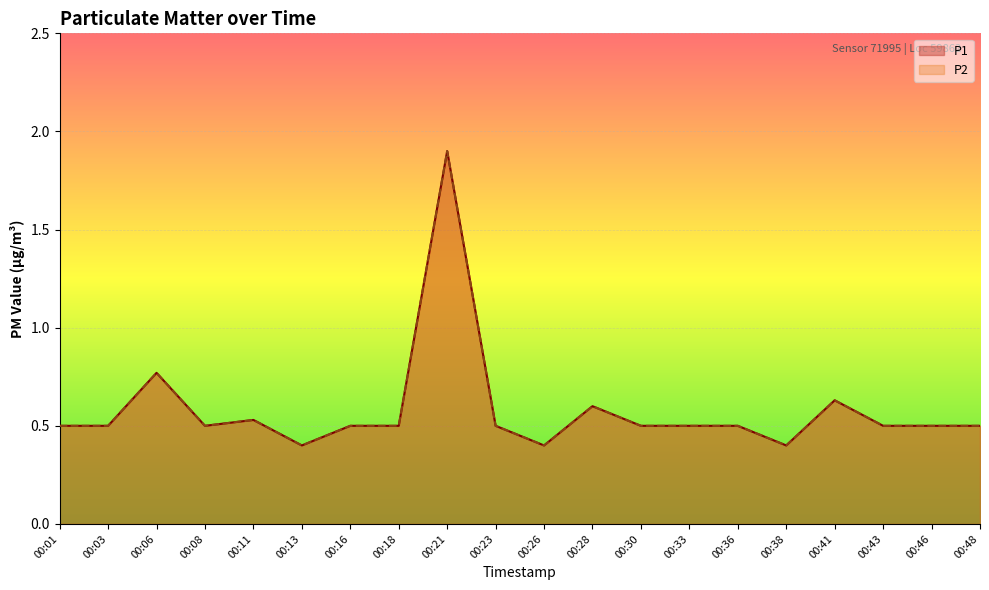

Which series changed the most between 00:33 and 00:43?

P1